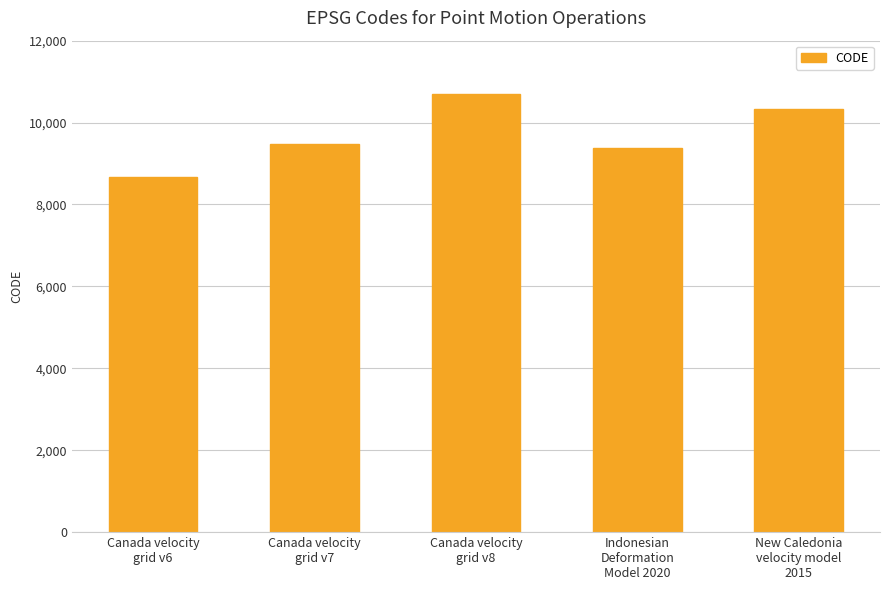

Rank the categories by value from highest to lowest.

Canada velocity
grid v8, New Caledonia
velocity model
2015, Canada velocity
grid v7, Indonesian
Deformation
Model 2020, Canada velocity
grid v6